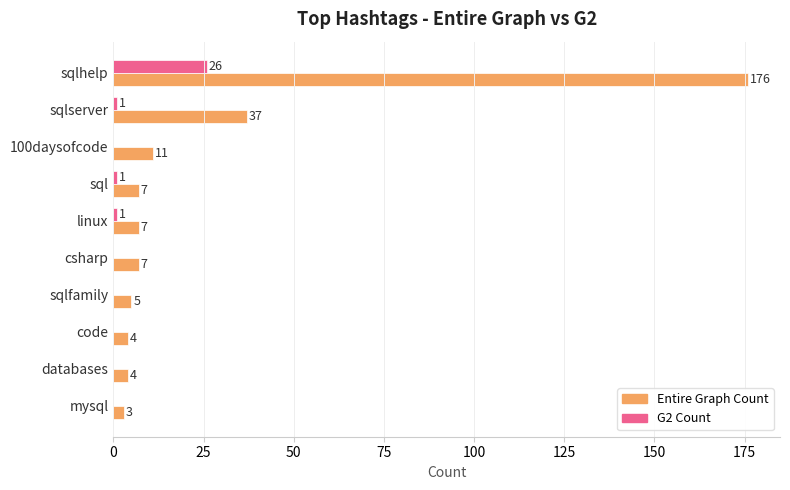

True or false: Entire Graph Count has a value of 4 at code.

True